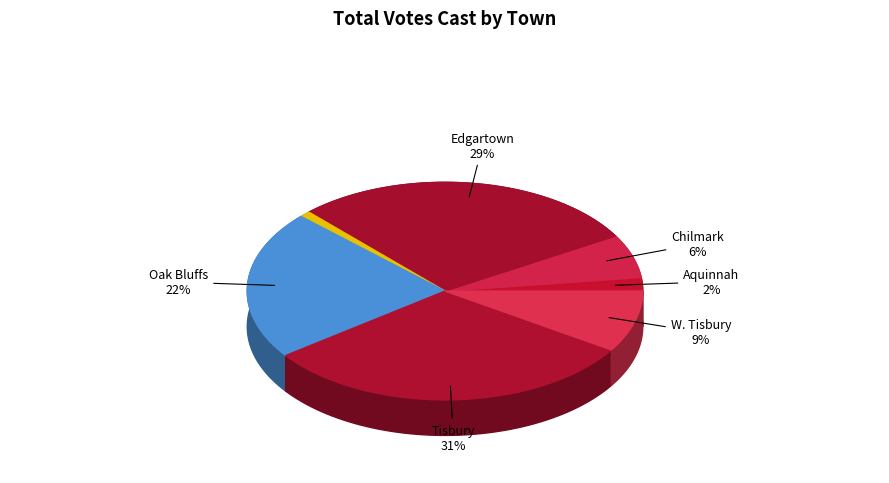

What is the largest slice in the pie chart?

Tisbury